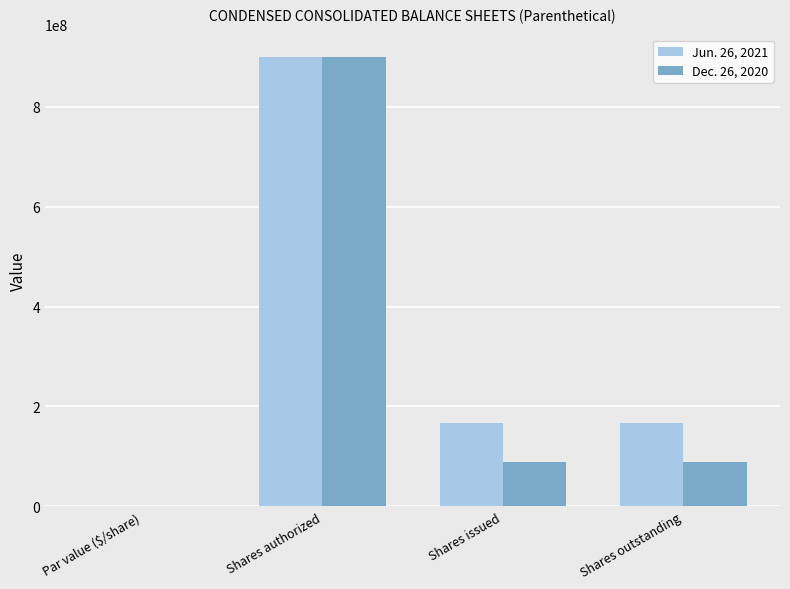

What is the sum of the Jun. 26, 2021 values at Shares outstanding and Shares issued?

334000000.0